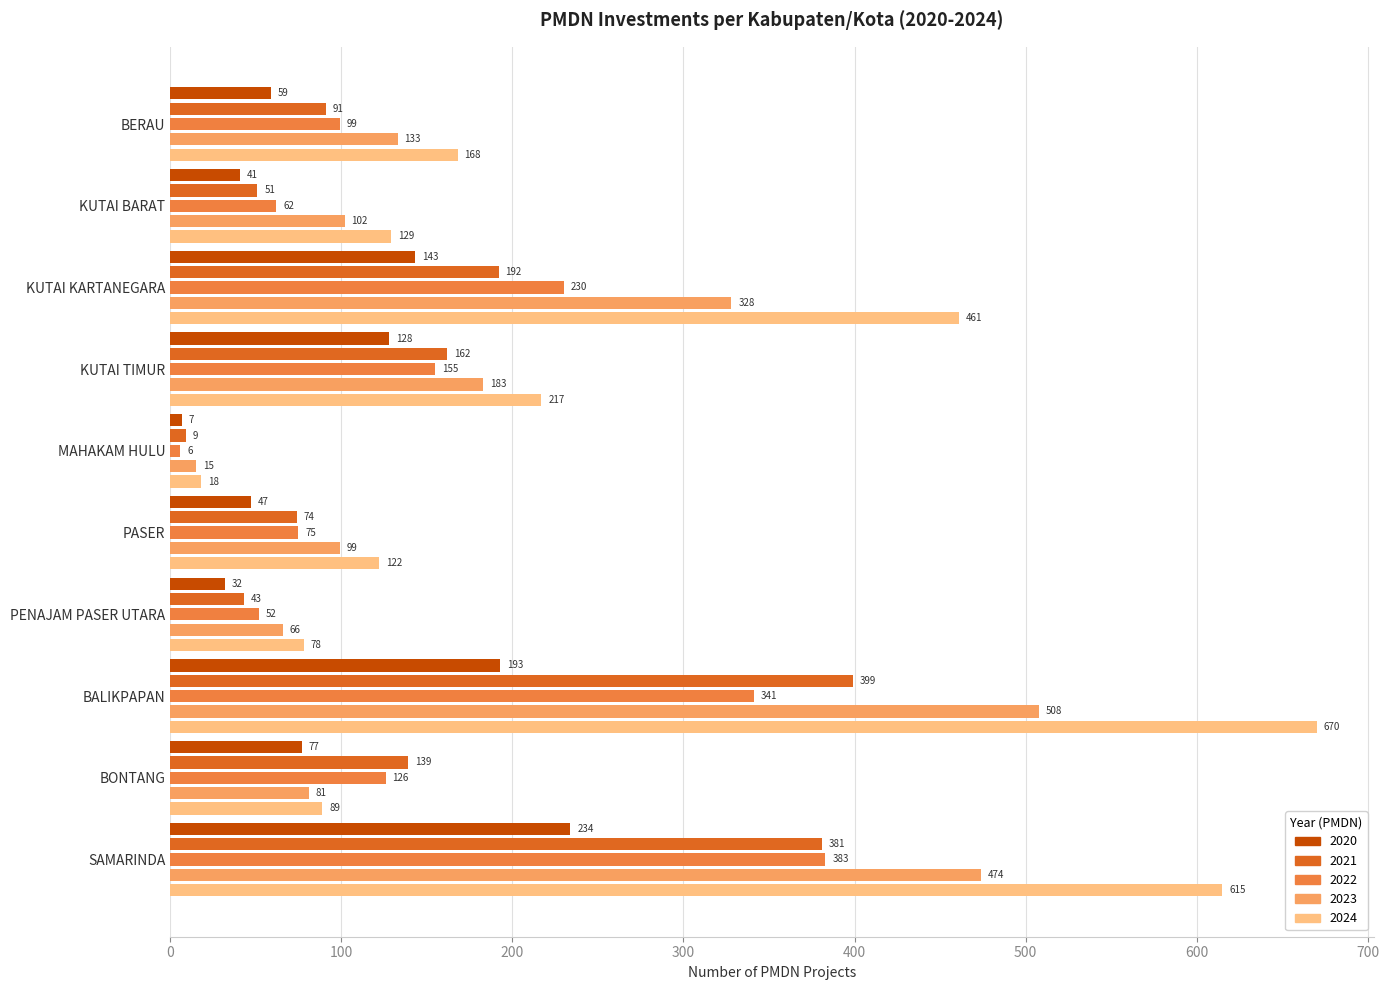

What is the difference between the highest and lowest values at BERAU?

109